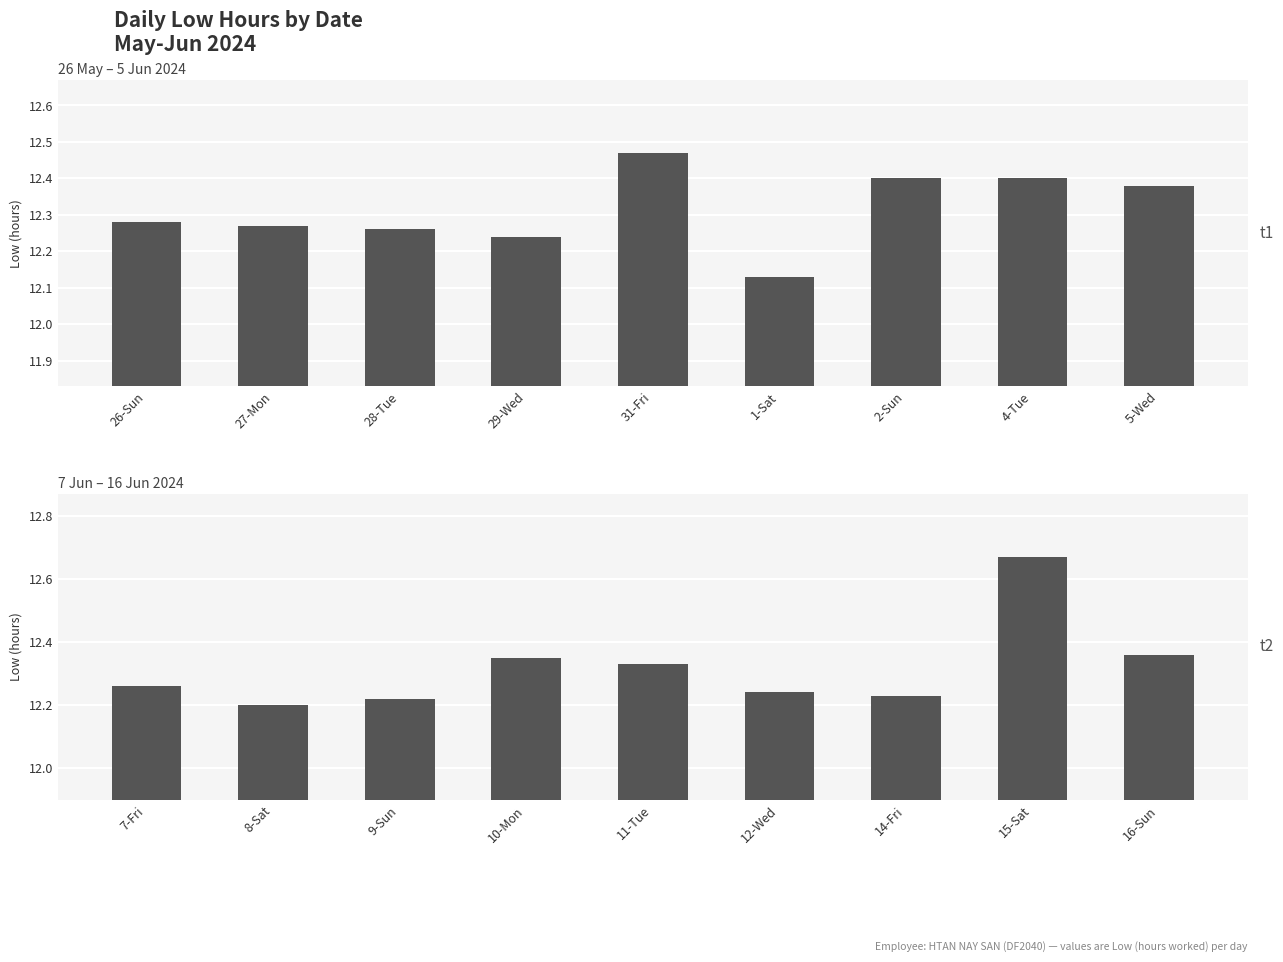

Reading left to right, list all the values displayed in this chart.

t1: 12.3	12.3	12.3	12.2	12.5	12.1	12.4	12.4	12.4
t2: 12.3	12.2	12.2	12.3	12.3	12.2	12.2	12.7	12.4